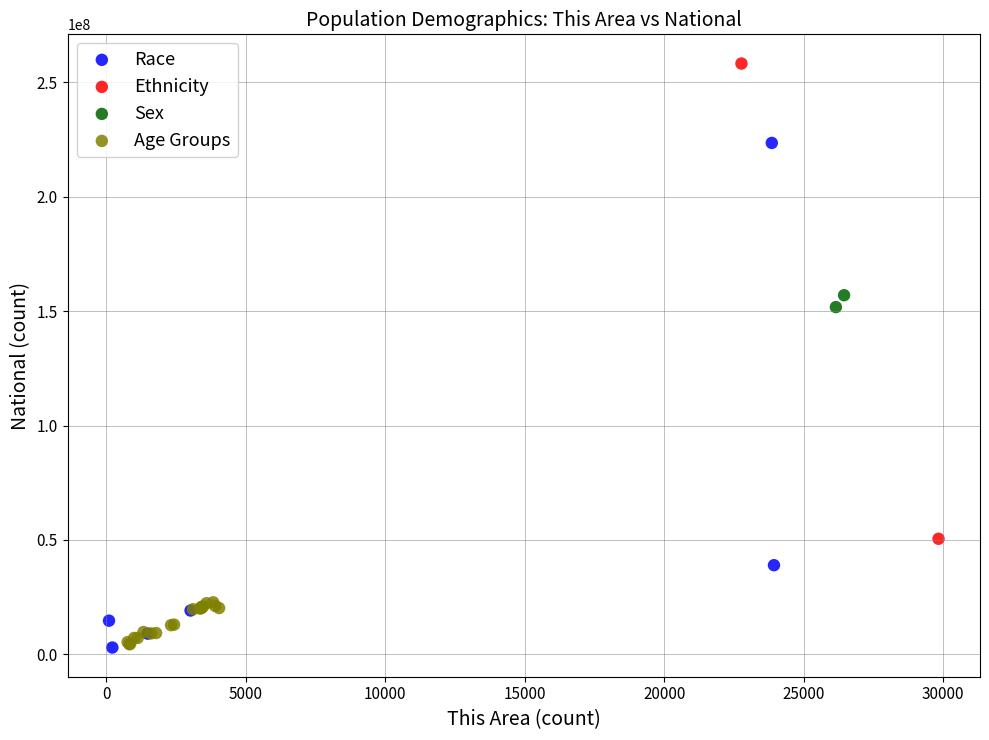

Which series reaches the maximum Y coordinate?

Ethnicity